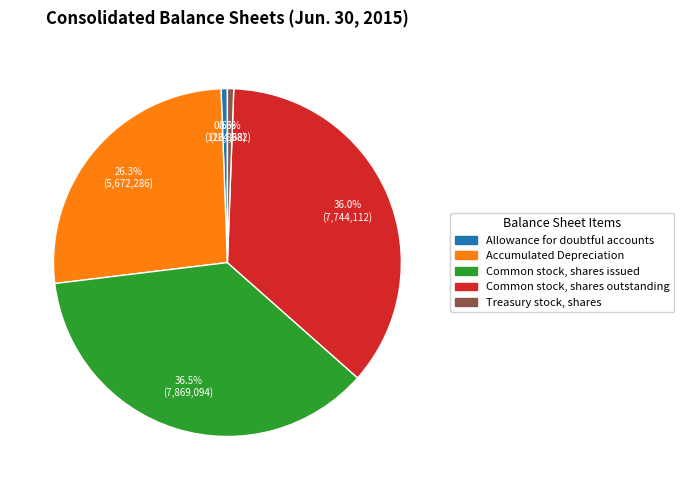

Between Common stock, shares outstanding and Treasury stock, shares, which is larger?

Common stock, shares outstanding